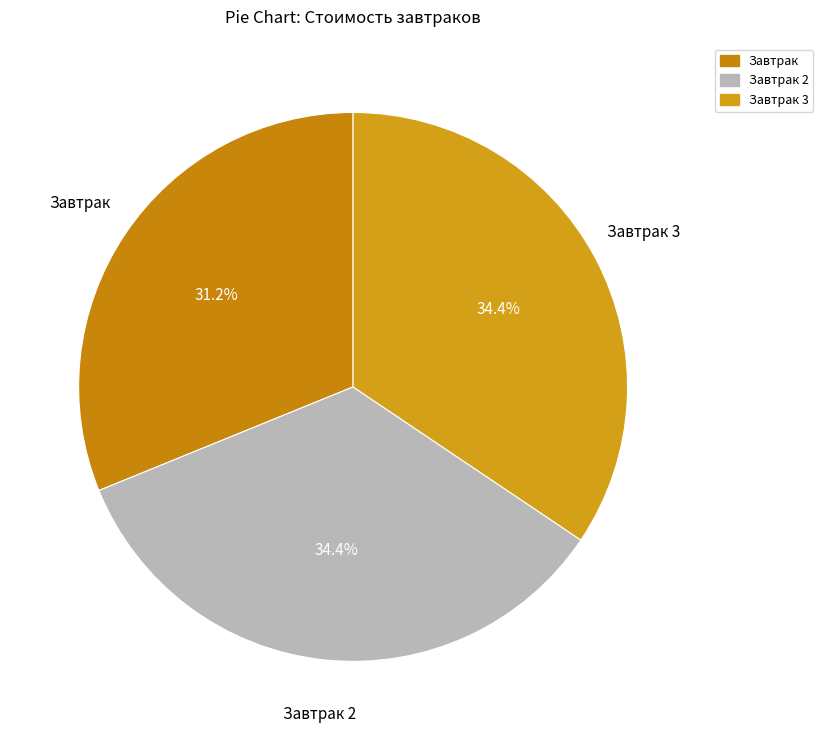

To the nearest percent, what is the difference between the Завтрак and Завтрак 2 slice percentages?

3%